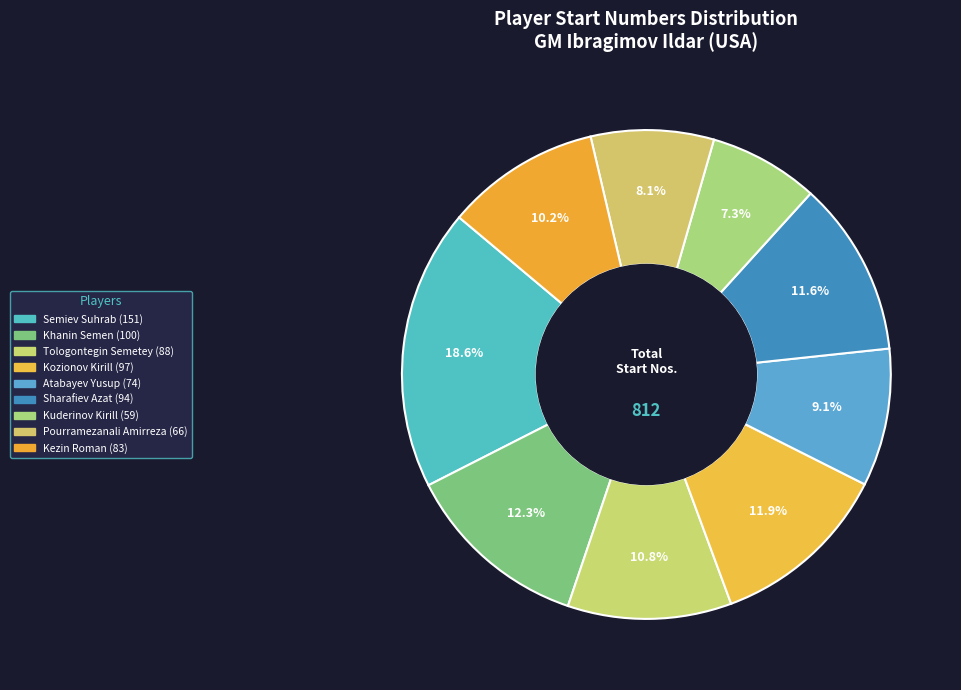

To the nearest percent, what is the difference between the largest and smallest slice percentages?

11%